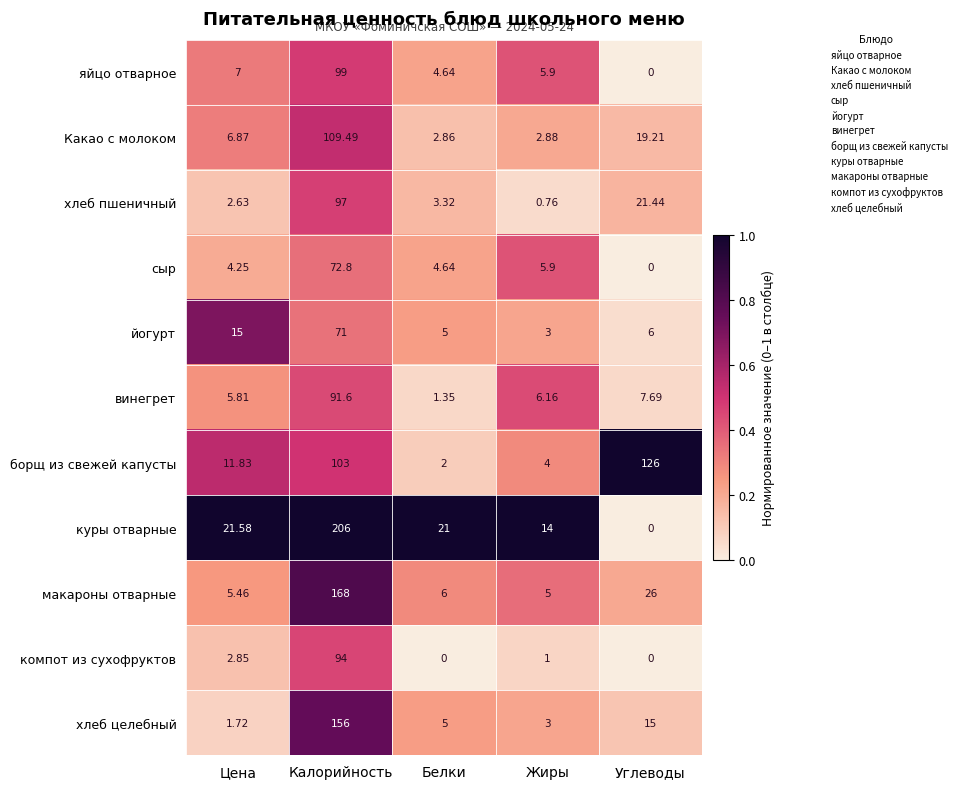

Which series has the largest range (max minus min)?

куры отварные